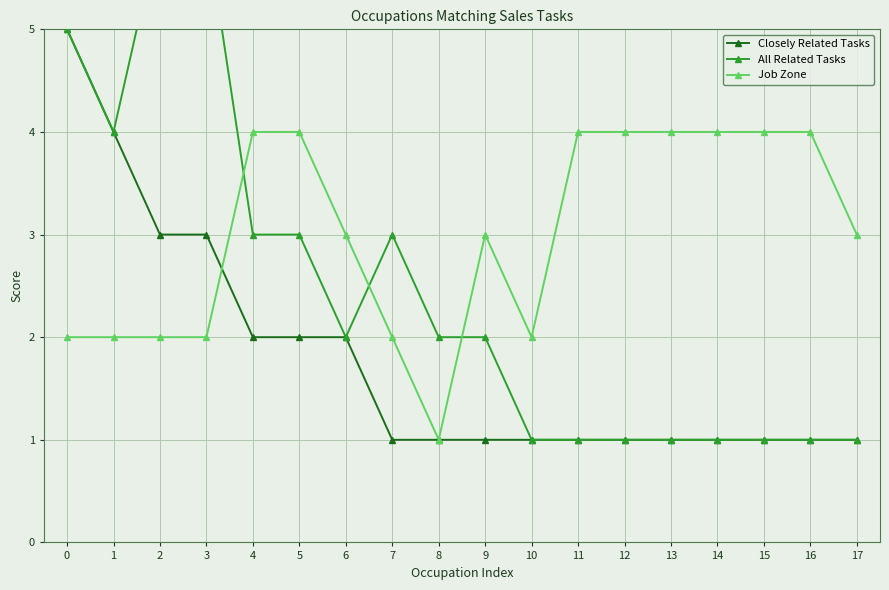

At which label does Job Zone reach its peak?

4